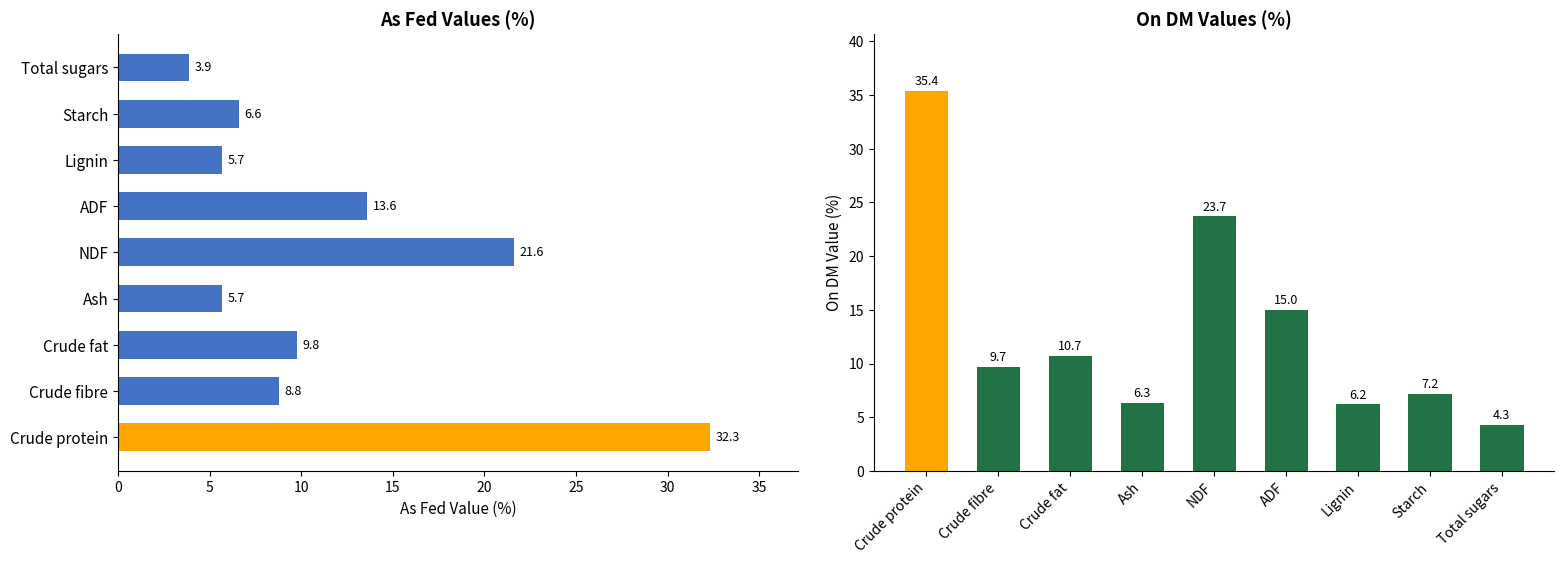

How many bars are there in each group?

2